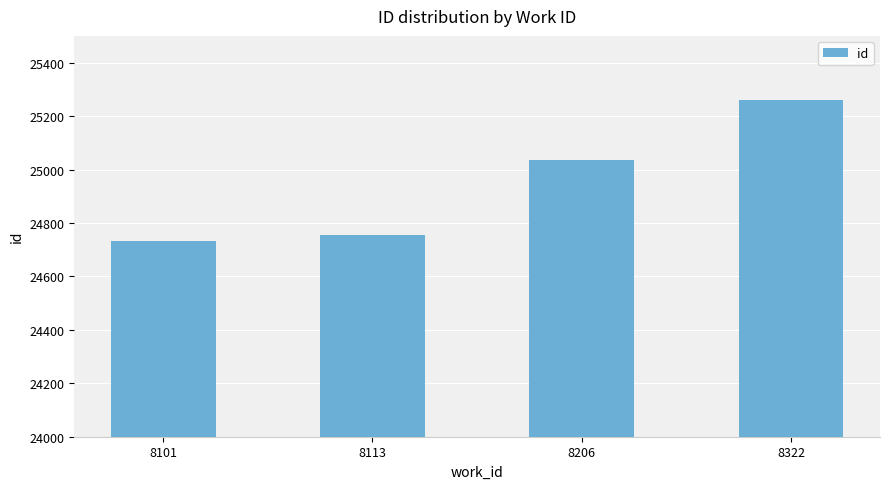

Count the number of categories in the chart.

4